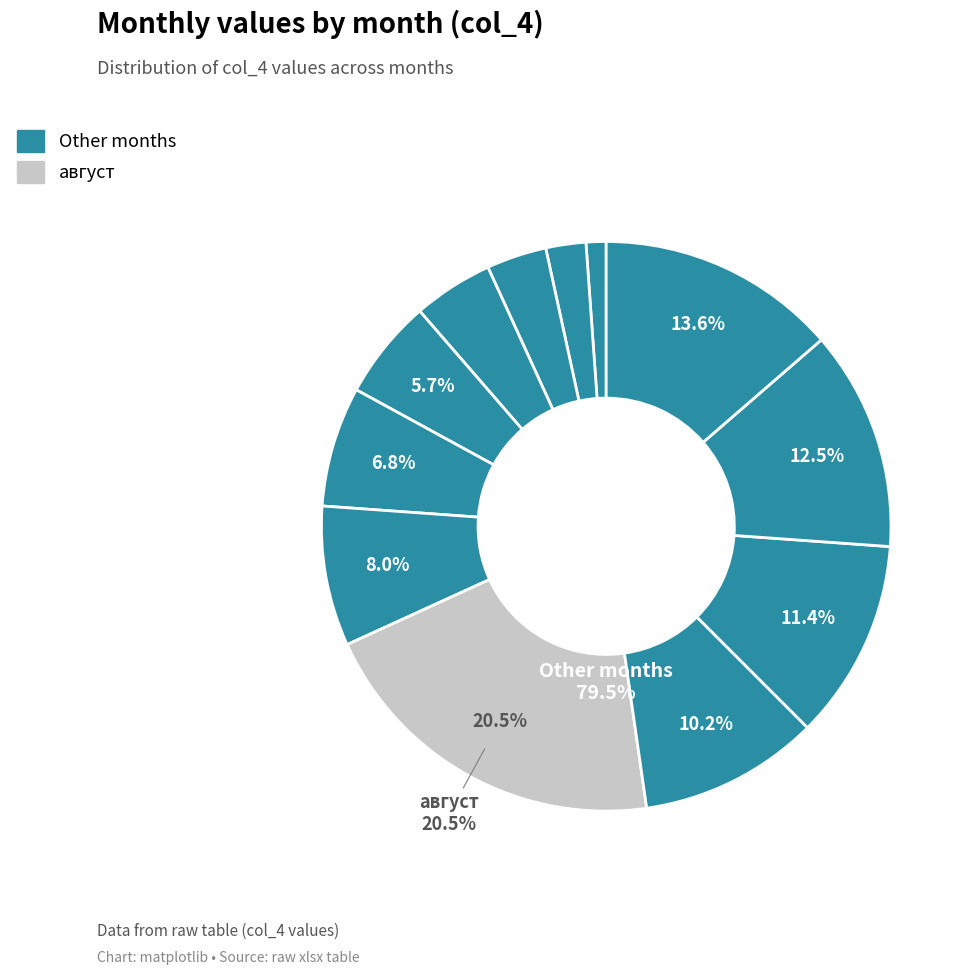

To the nearest percent, what portion does сентябрь represent?

10%